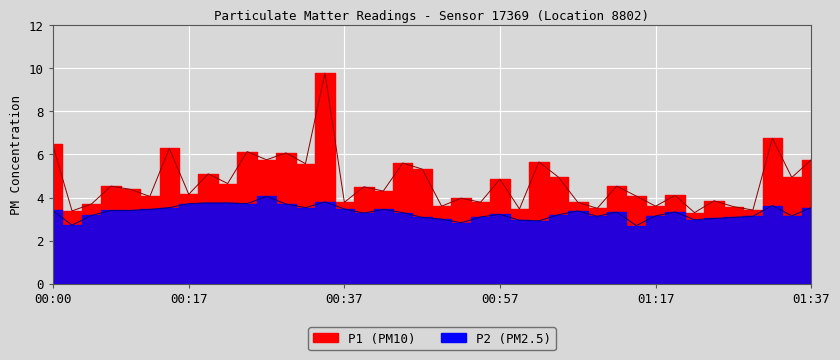

What is the lowest value of the P1 series?

3.3